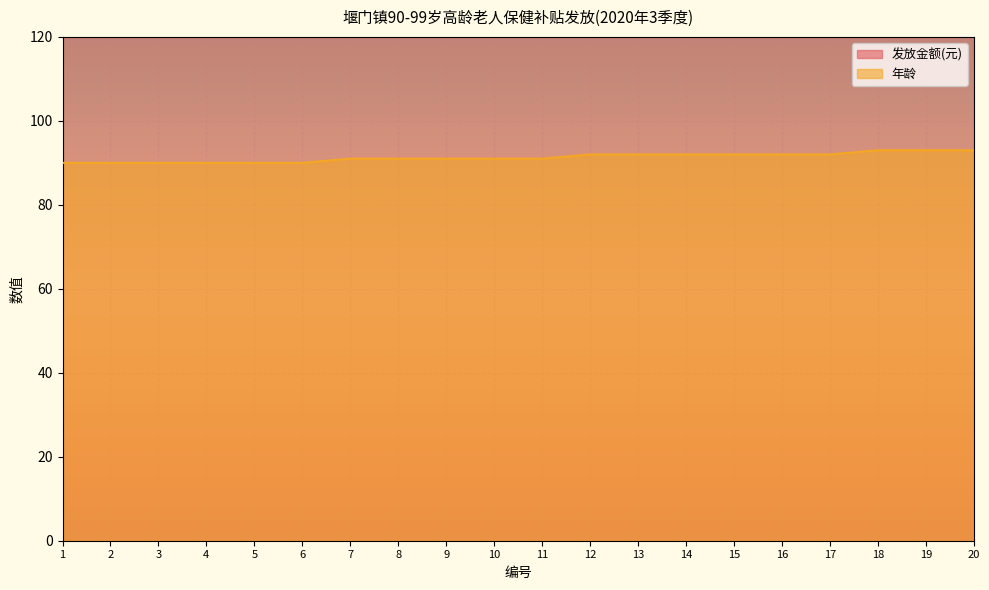

List the labels in order of value, smallest first.

1, 2, 3, 4, 5, 6, 7, 8, 9, 10, 11, 12, 13, 14, 15, 16, 17, 18, 19, 20